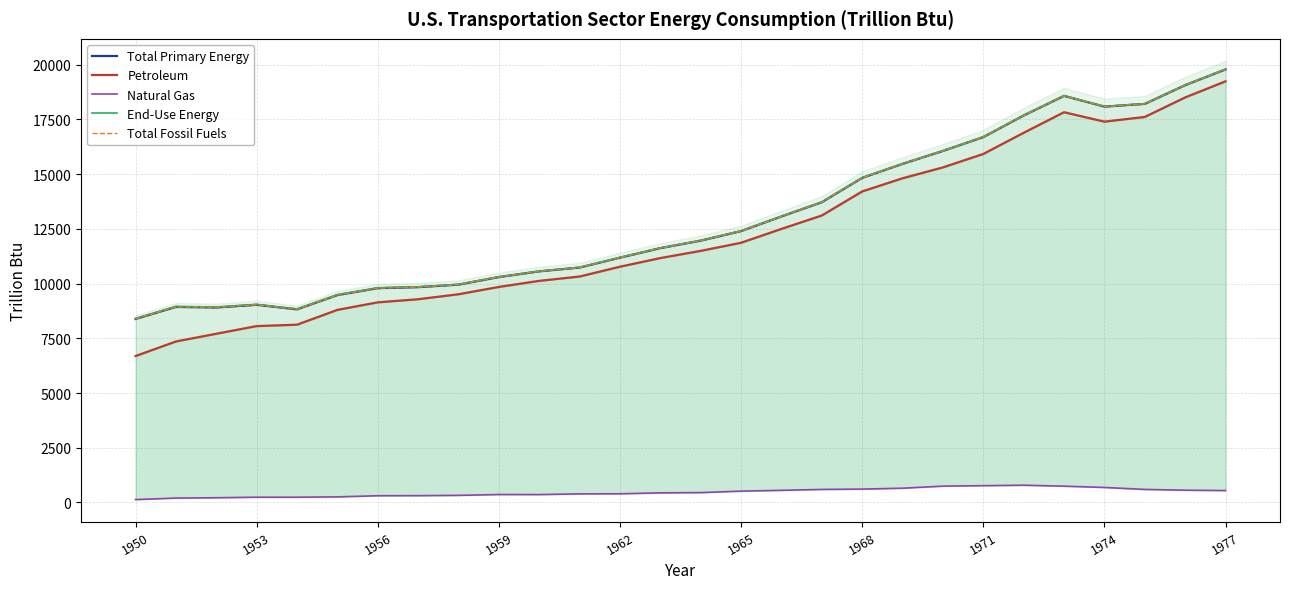

What is the sum of all Total Fossil Fuels values?

363143.0